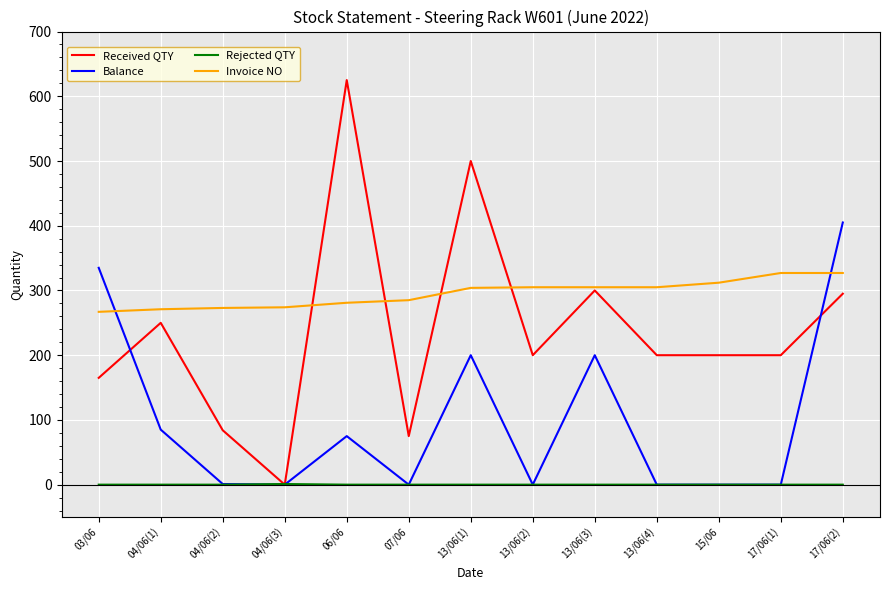

What is the lowest value of the Invoice NO series?

267